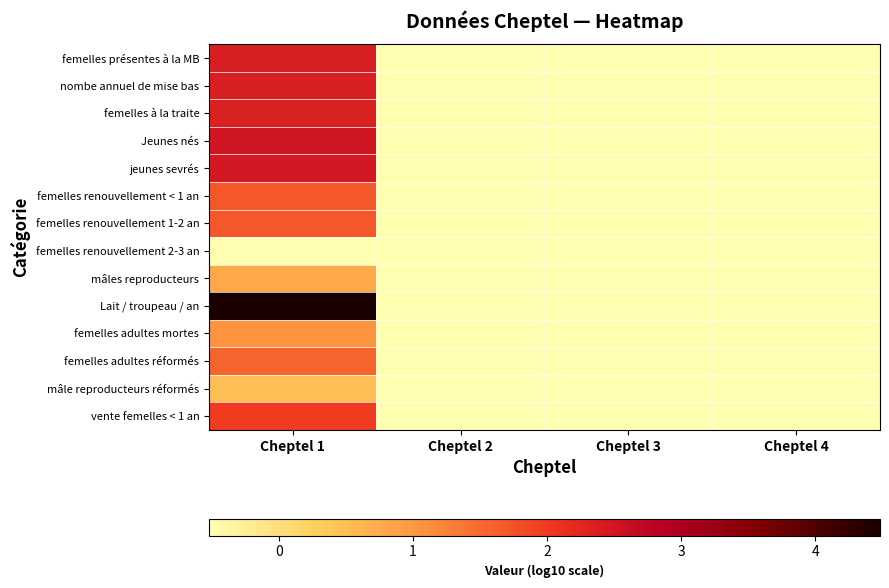

Which category has the highest value across all series?

Cheptel 1